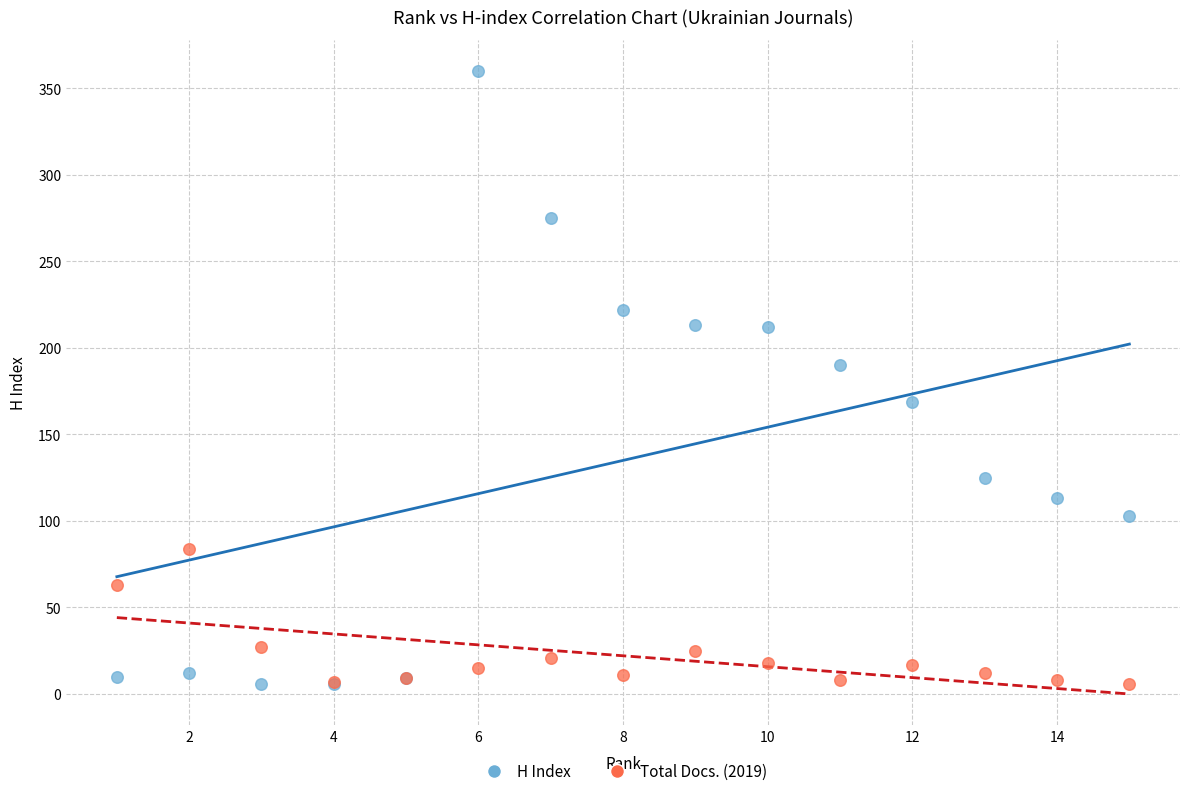

Which series contains the highest Y value?

H Index